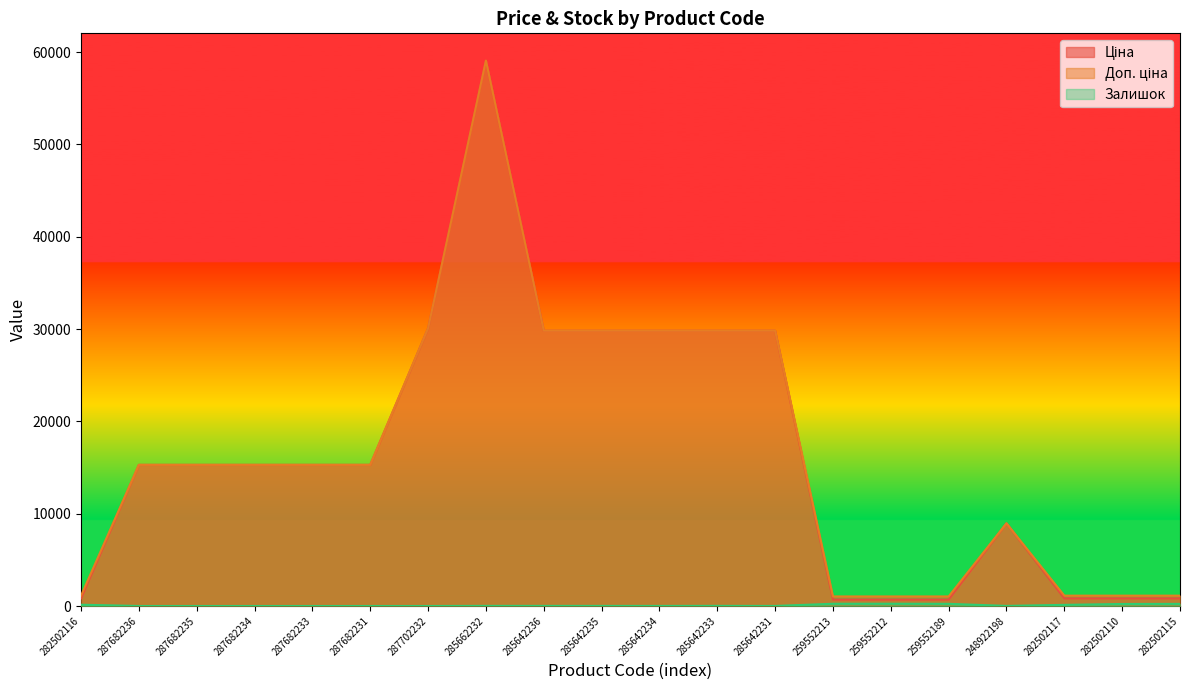

True or false: Залишок and Доп. ціна intersect in this chart.

False